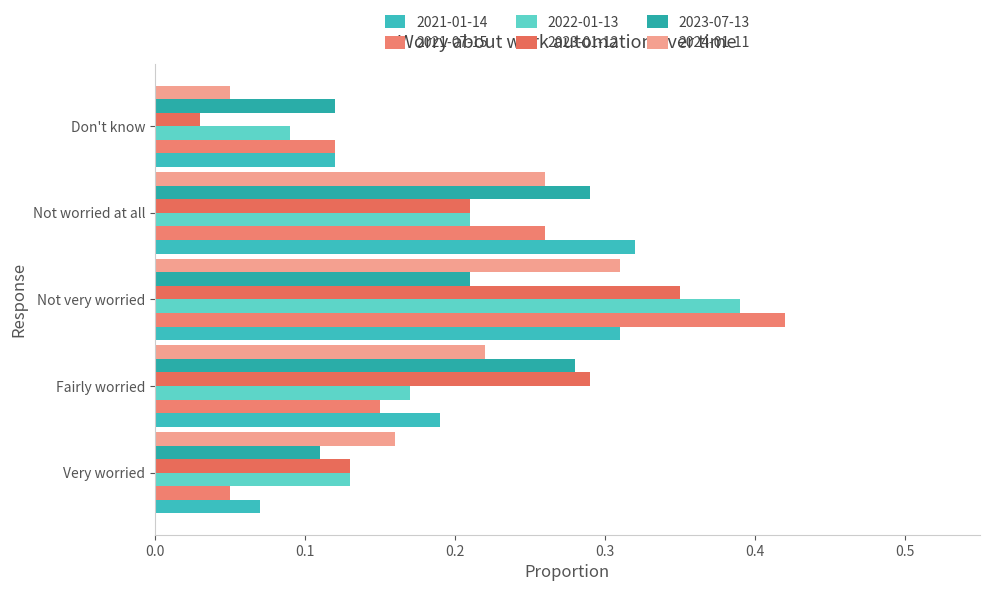

Which series changed the most between Very worried and Don't know?

2024-01-11